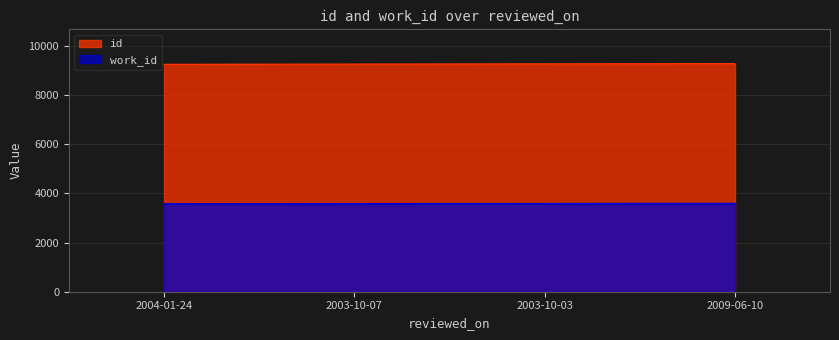

Between 2003-10-03 and 2004-01-24, which is larger?

2003-10-03